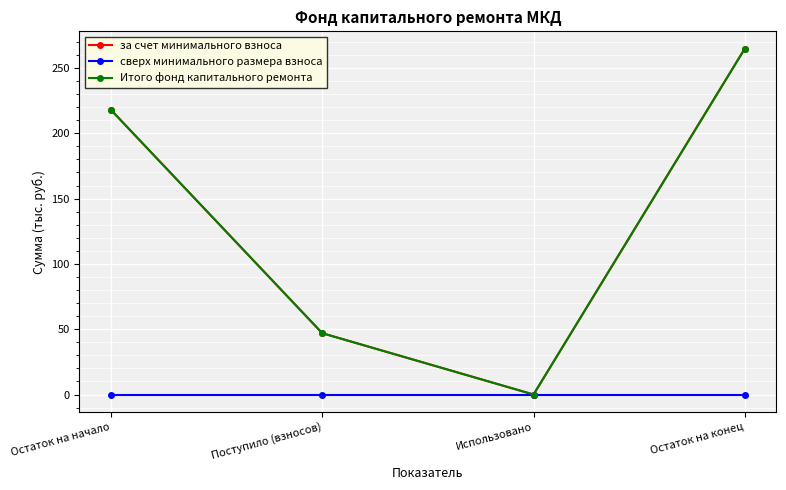

Which category has the highest value in the сверх минимального размера взноса series?

Остаток на начало